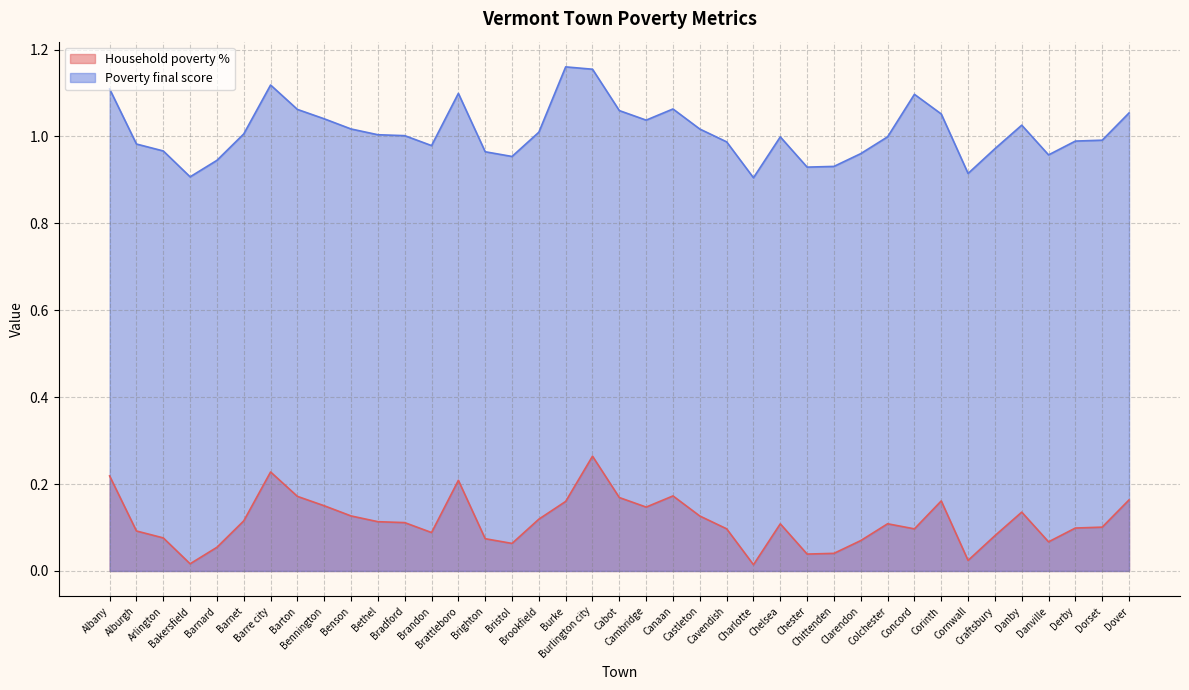

What is the average value of the Poverty final score series?

1.0